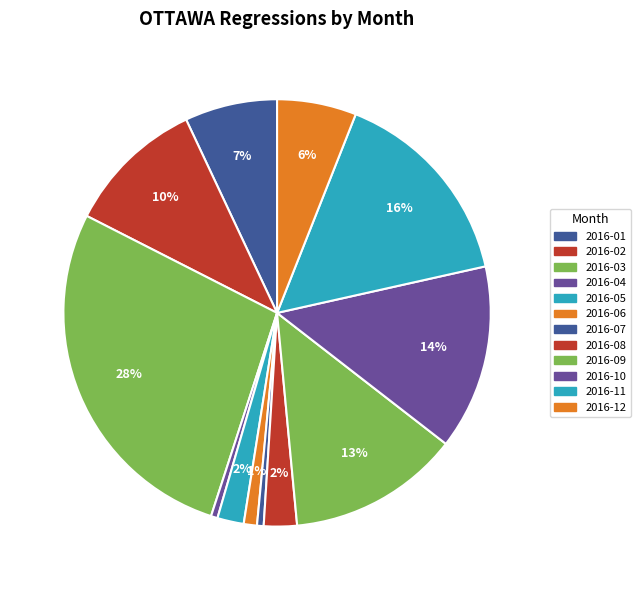

Rank the categories by value from lowest to highest.

2016-04, 2016-07, 2016-06, 2016-05, 2016-08, 2016-12, 2016-01, 2016-02, 2016-09, 2016-10, 2016-11, 2016-03